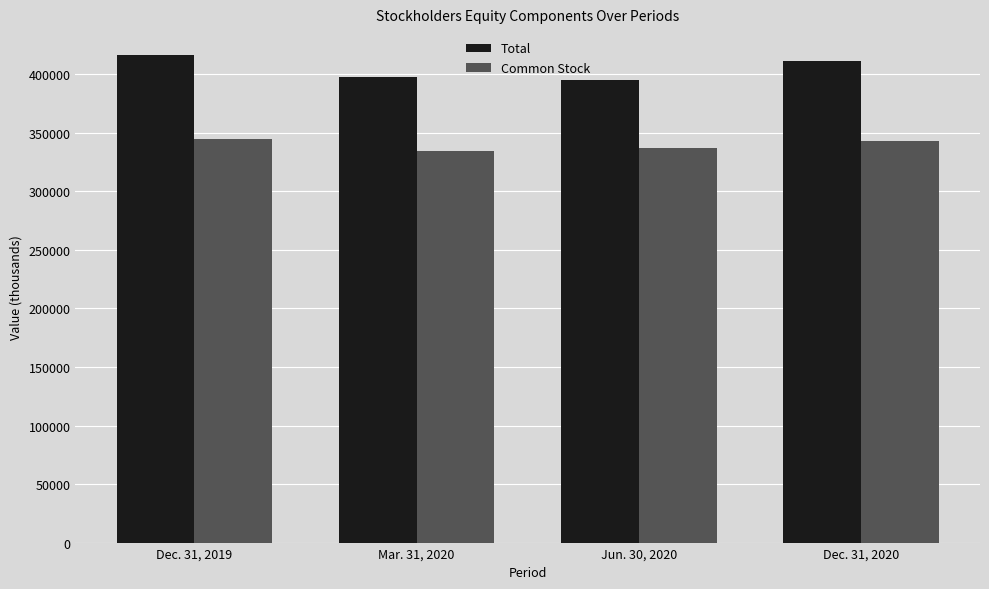

What is the sum of all Total values?

1620843